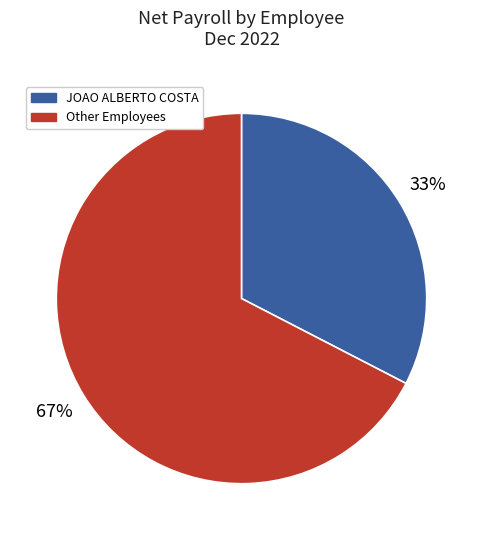

Rank the categories by value from highest to lowest.

Other Employees, JOAO ALBERTO COSTA